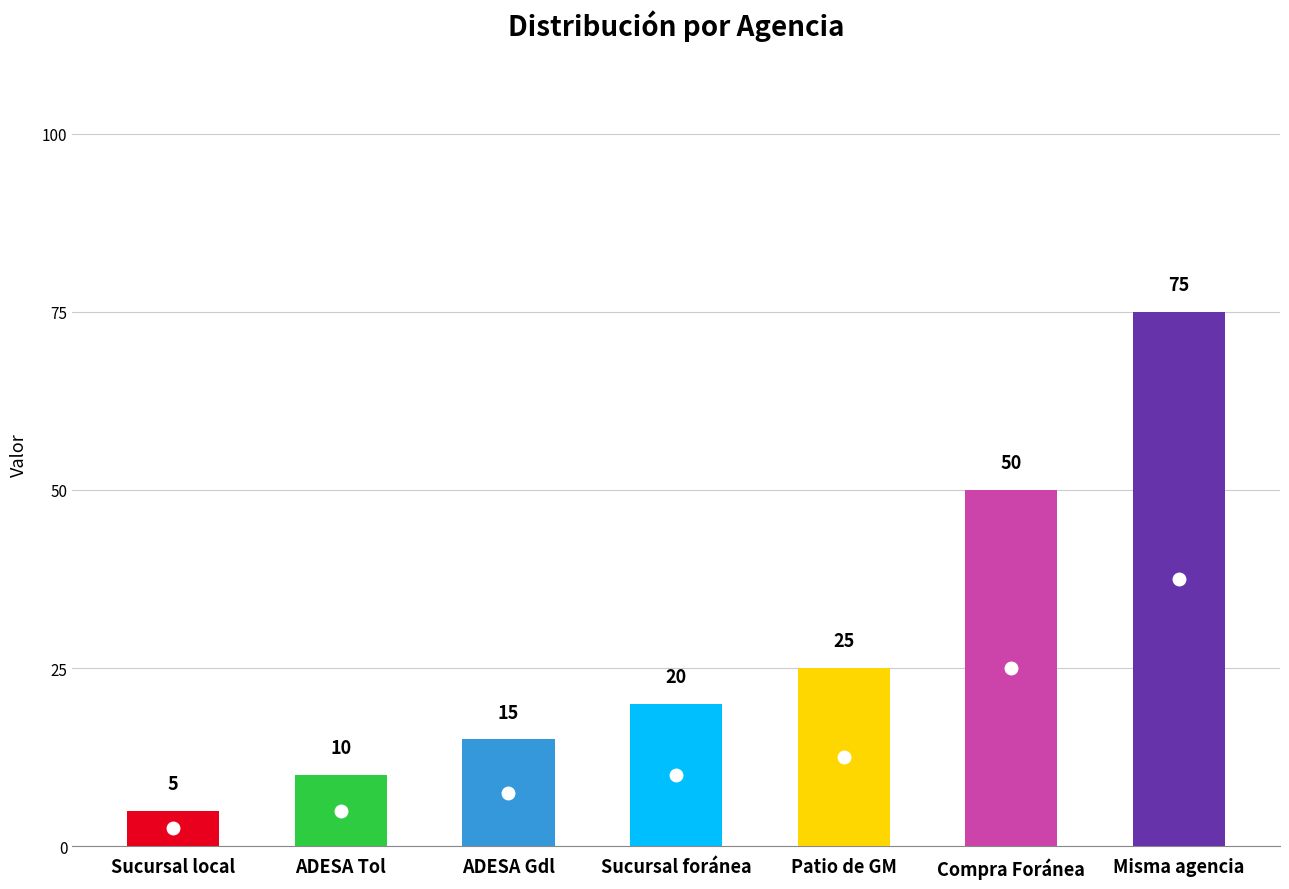

What is the greatest value displayed?

75